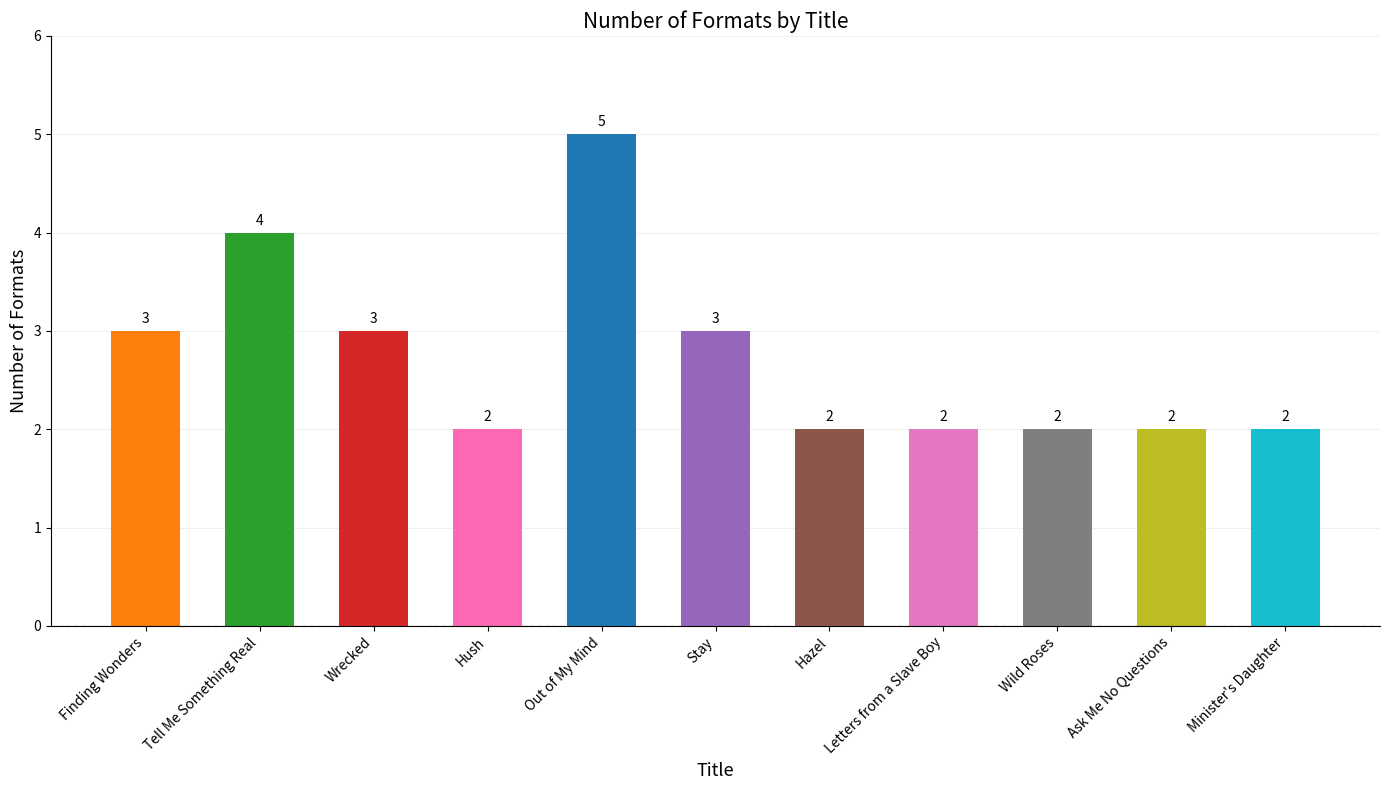

What is the sum of all values?

30